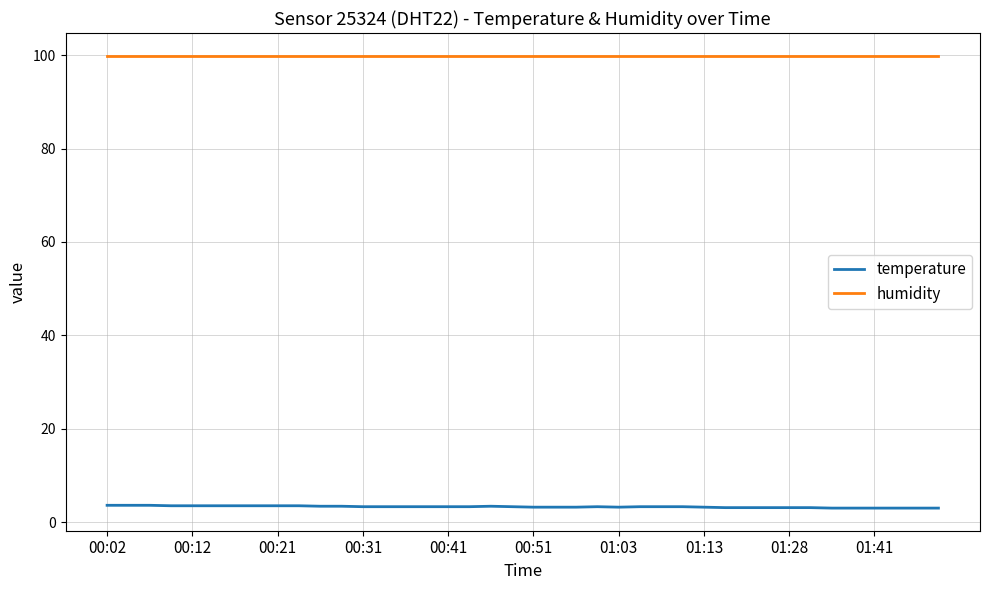

What is the highest value of the temperature series?

3.6